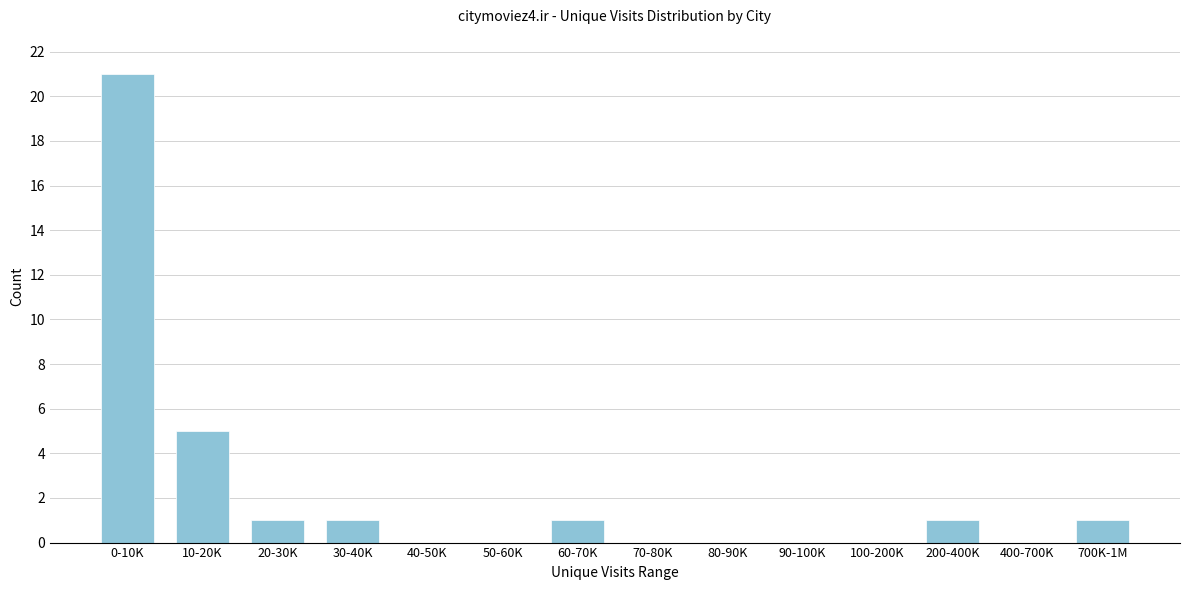

Reading left to right, transcribe all the data shown in this chart.

0-10K=21	10-20K=5	20-30K=1	30-40K=1	40-50K=0	50-60K=0	60-70K=1	70-80K=0	80-90K=0	90-100K=0	100-200K=0	200-400K=1	400-700K=0	700K-1M=1